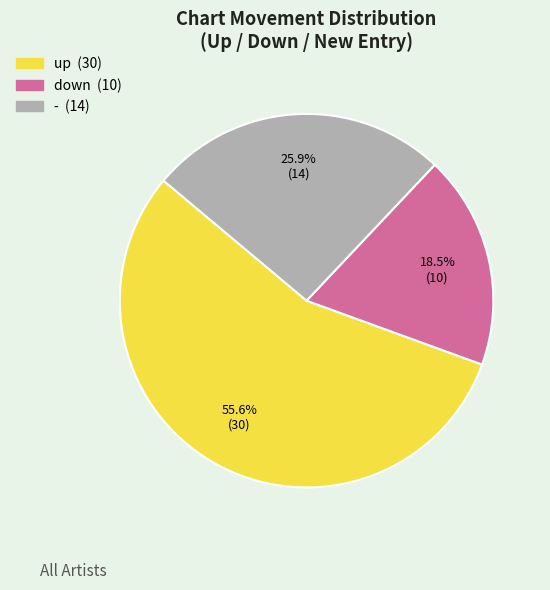

The - slice represents 26% of the pie. True or false?

True